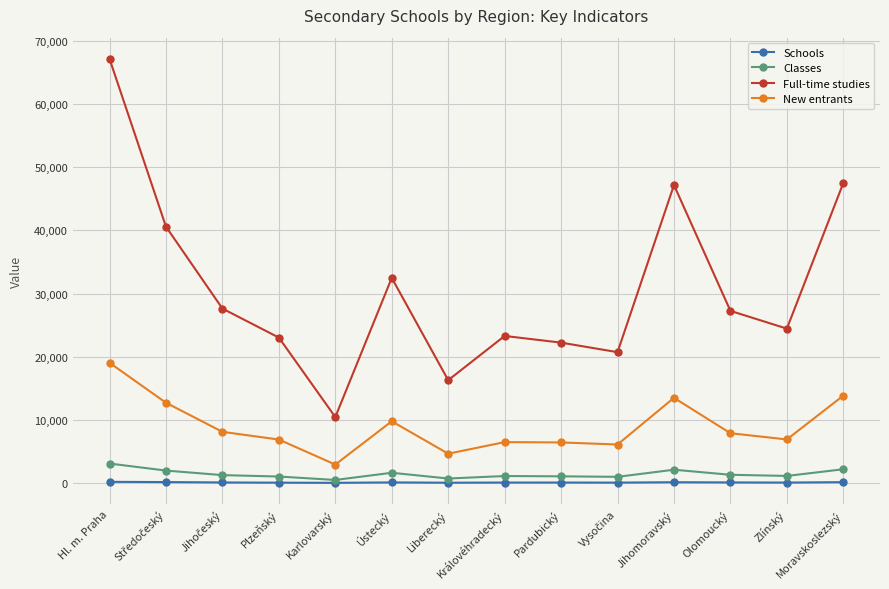

True or false: Full-time studies has a value of 35969 at Pardubický.

False